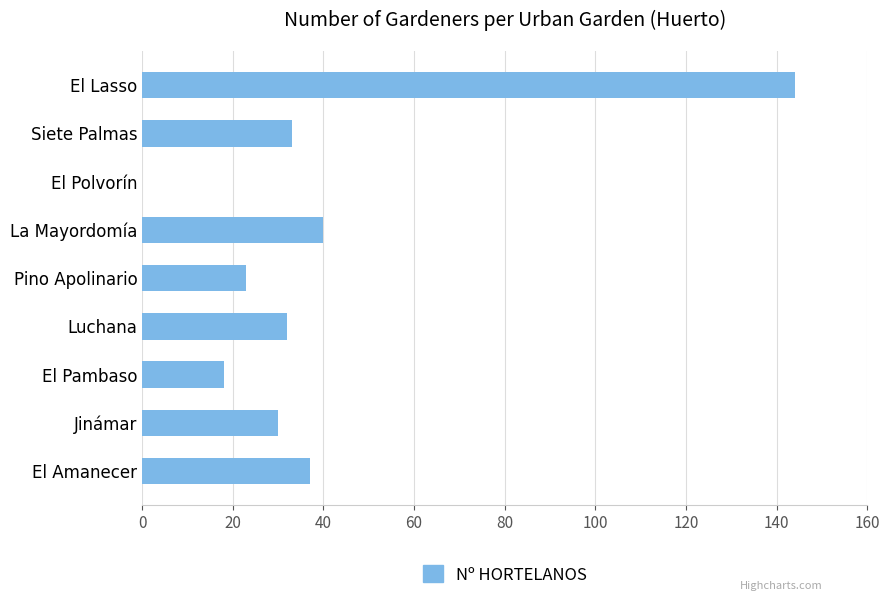

How many categories are shown in the chart?

9